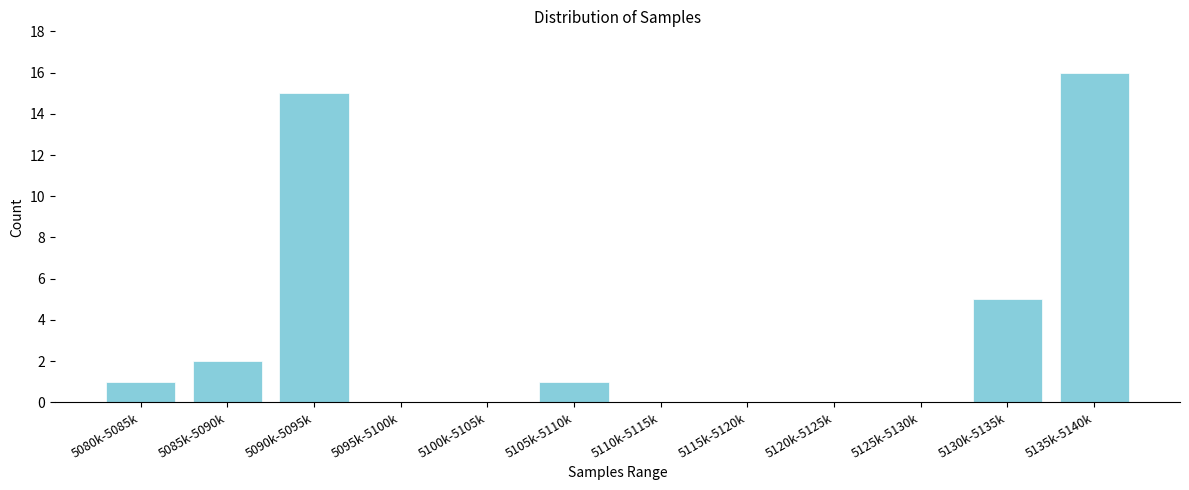

Reading left to right, extract all data points from this chart.

5080k-5085k=1	5085k-5090k=2	5090k-5095k=15	5095k-5100k=0	5100k-5105k=0	5105k-5110k=1	5110k-5115k=0	5115k-5120k=0	5120k-5125k=0	5125k-5130k=0	5130k-5135k=5	5135k-5140k=16